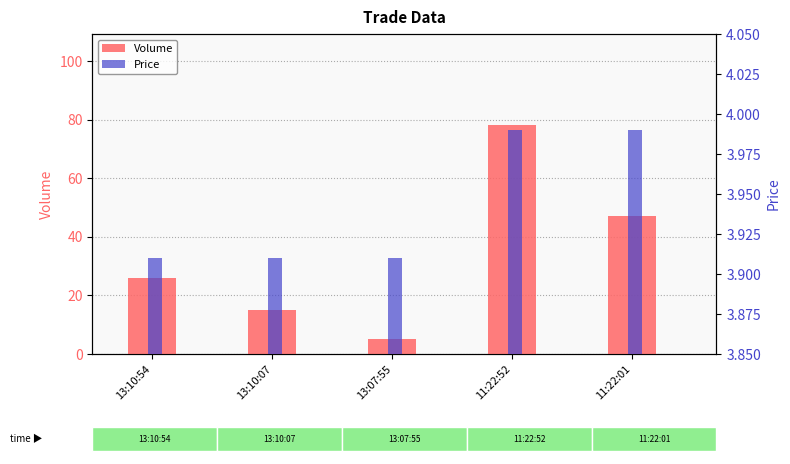

List the series in order of their overall mean, lowest first.

Price, Volume